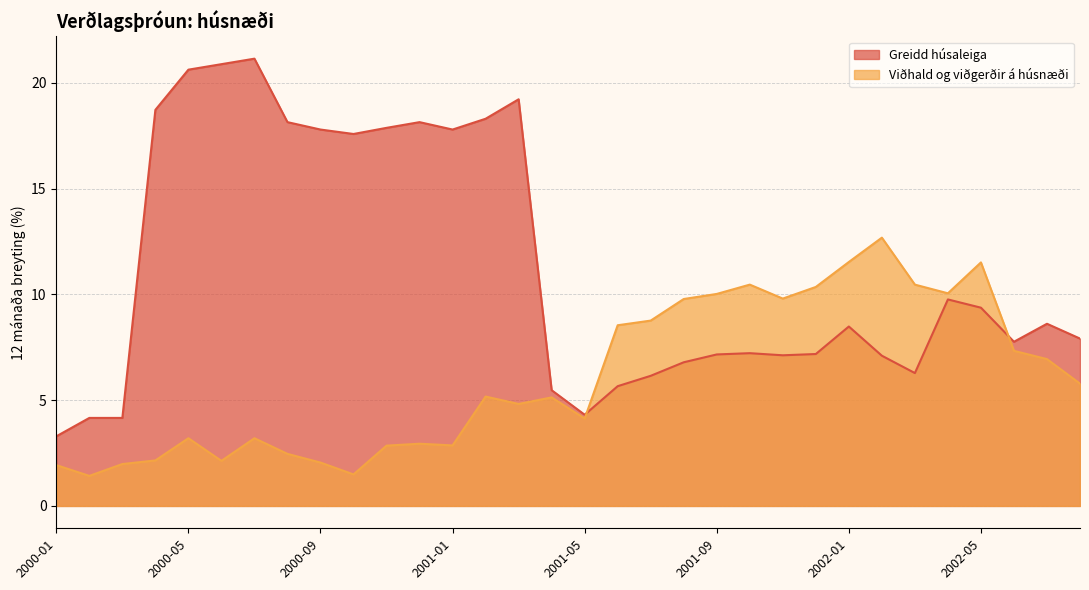

How many intersections are there between Viðhald og viðgerðir á húsnæði and Greidd húsaleiga?

2